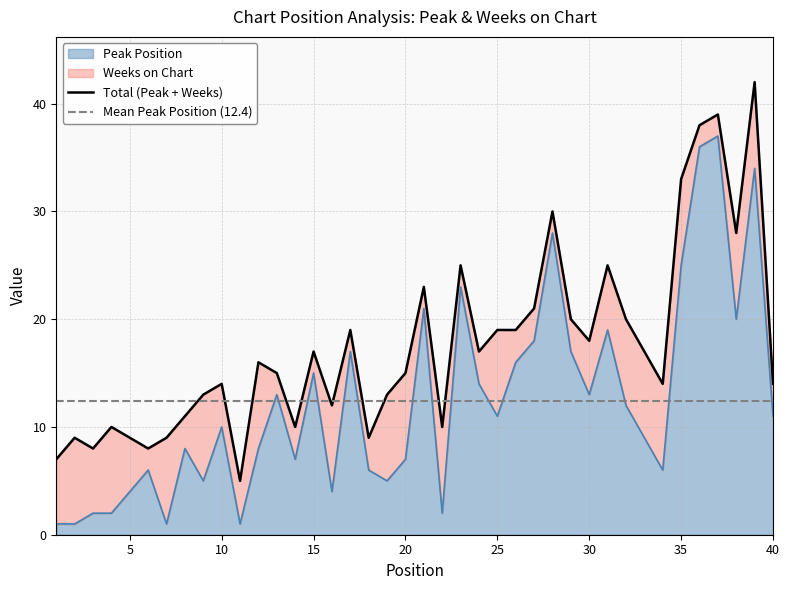

How many lines are shown in the chart?

1